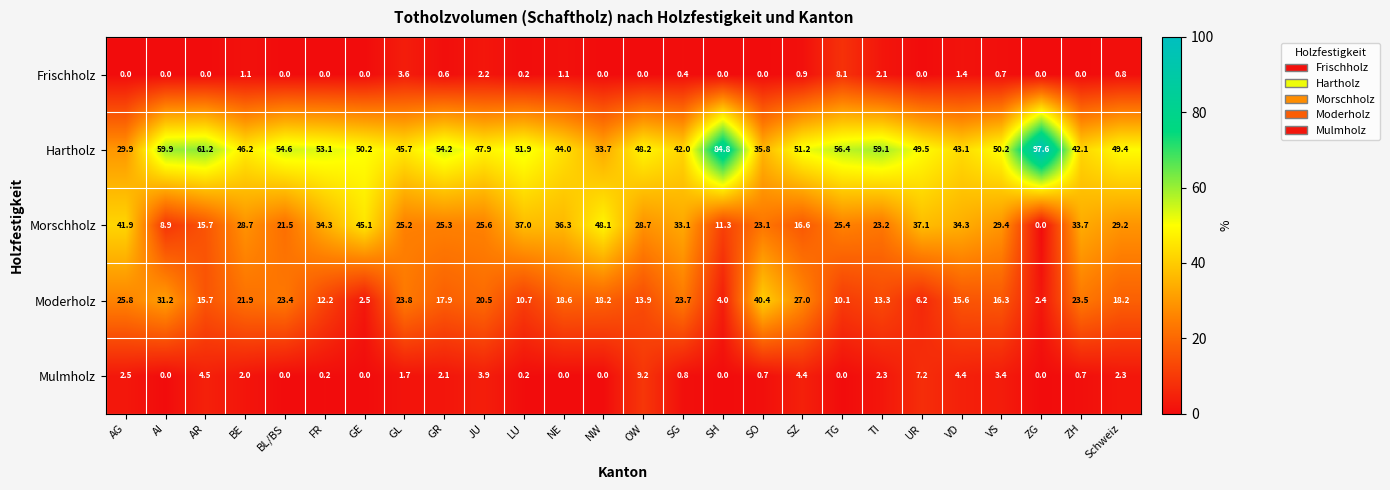

Rank the series by their maximum value, from highest to lowest.

Hartholz, Morschholz, Moderholz, Mulmholz, Frischholz